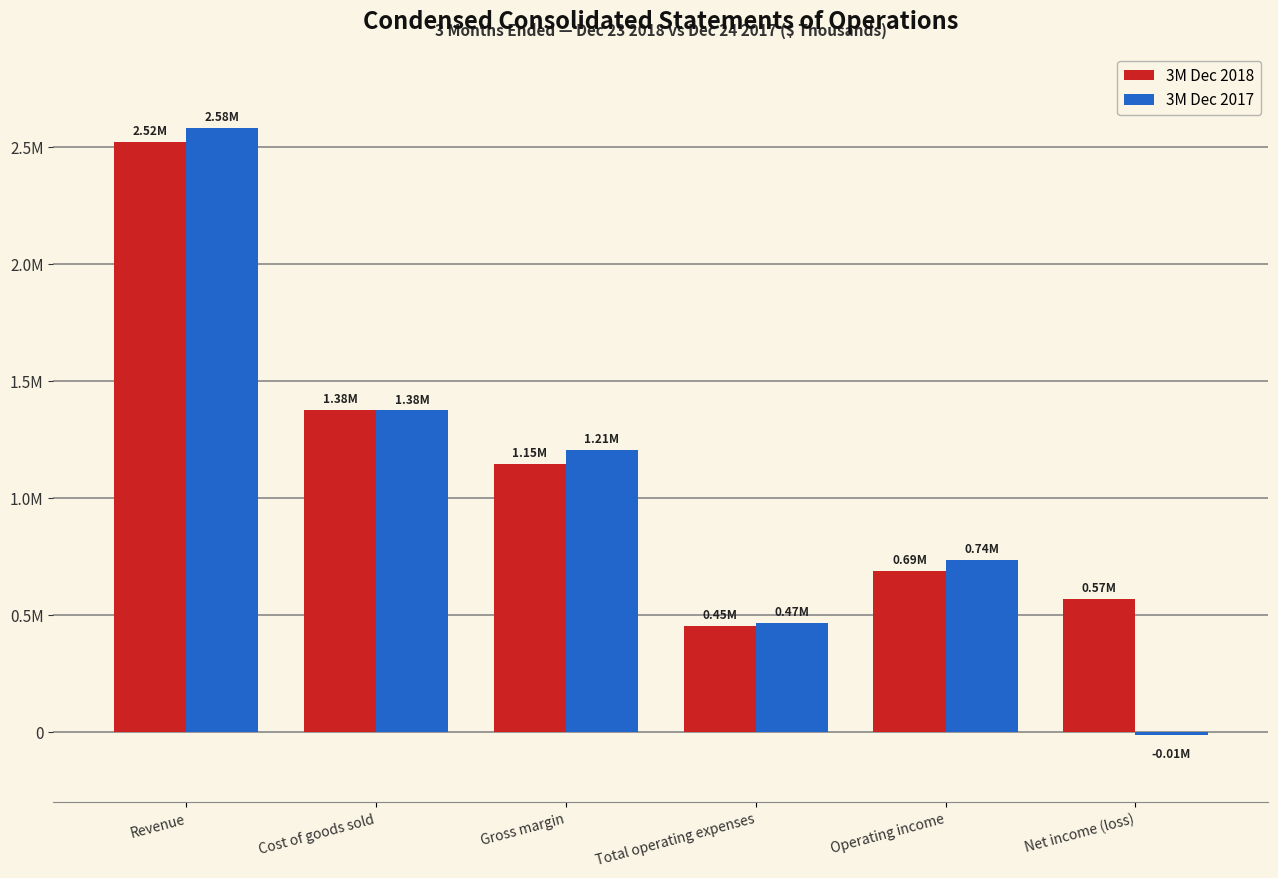

What are all the series names shown in the legend?

3M Dec 2018, 3M Dec 2017